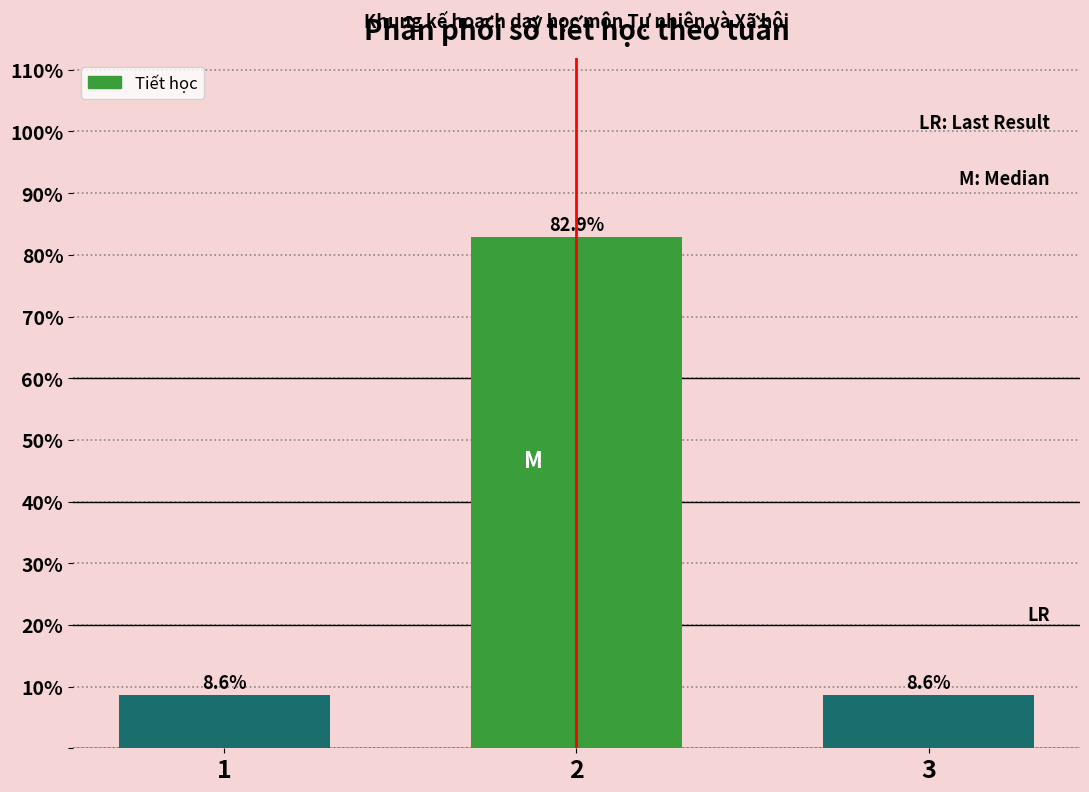

Reading left to right, transcribe all the data shown in this chart.

8.6	82.9	8.6